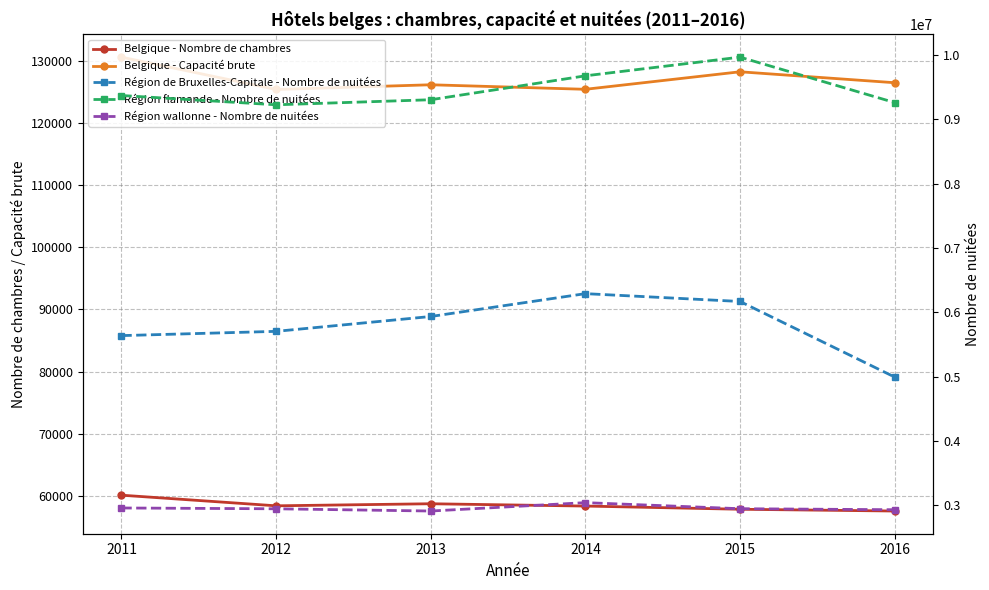

Rank the series by their maximum value, from highest to lowest.

Région flamande - Nombre de nuitées, Région de Bruxelles-Capitale - Nombre de nuitées, Région wallonne - Nombre de nuitées, Belgique - Capacité brute, Belgique - Nombre de chambres